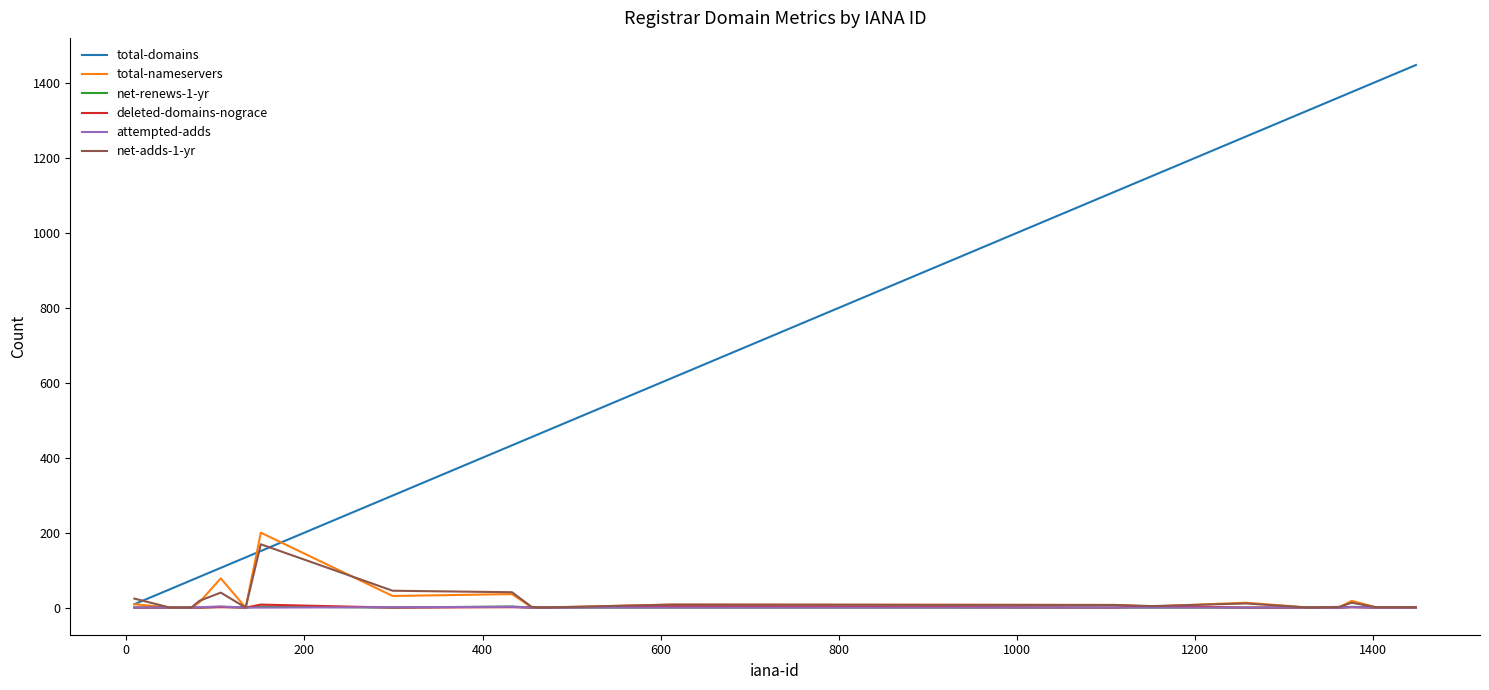

Which series has the widest spread of values?

total-domains